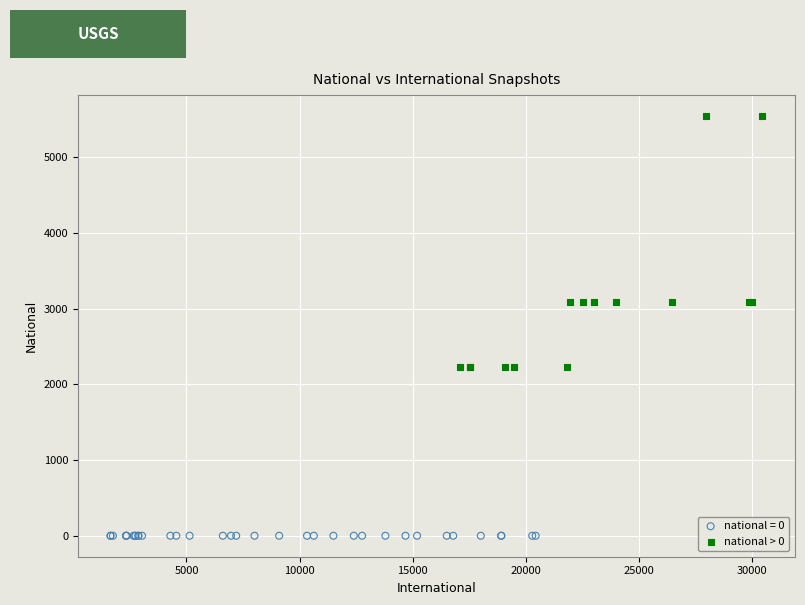

Which series reaches the maximum Y coordinate?

national > 0